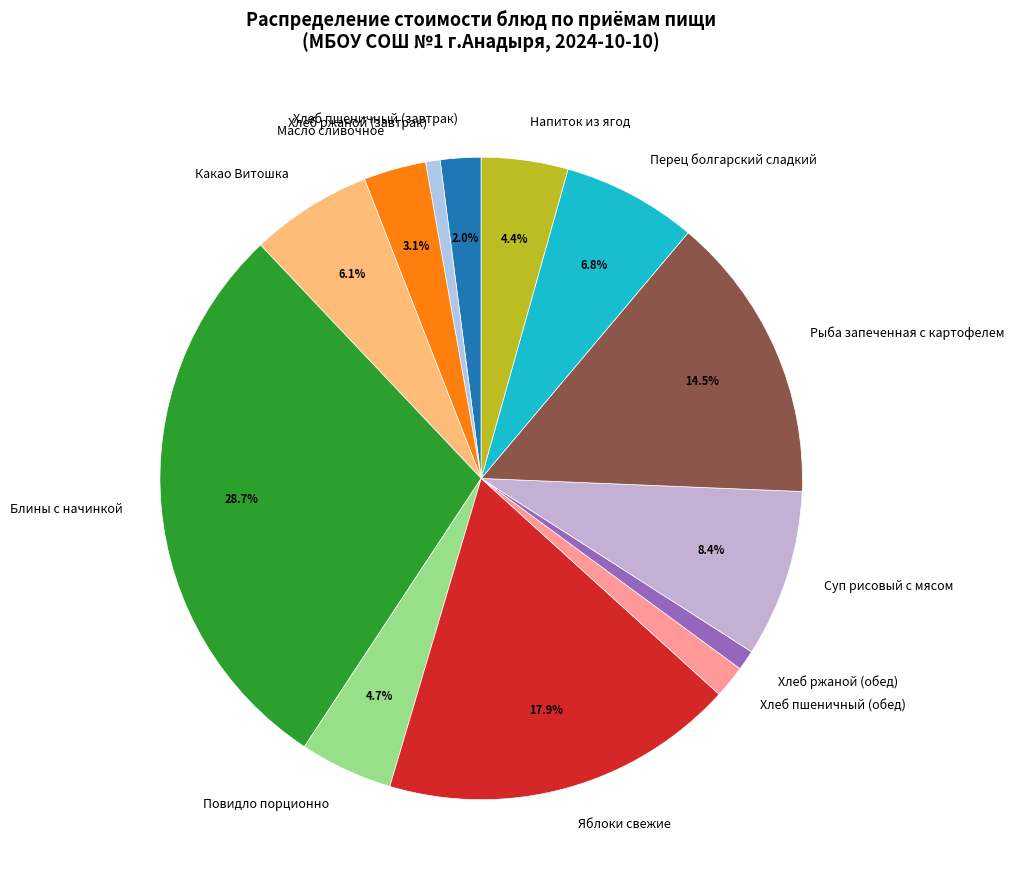

Which slice is the largest?

Блины с начинкой